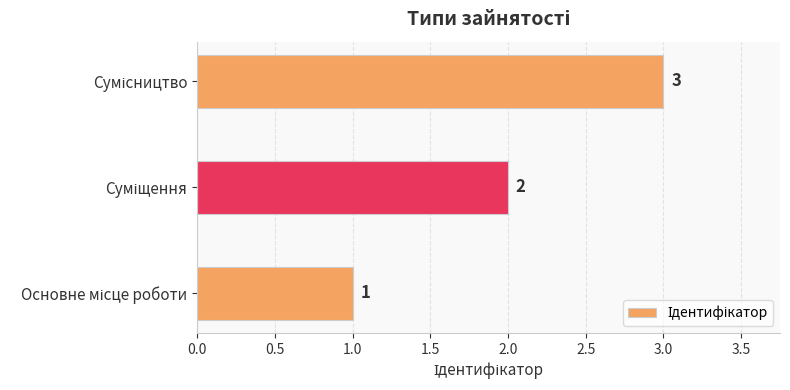

What is the maximum value shown in the chart?

3